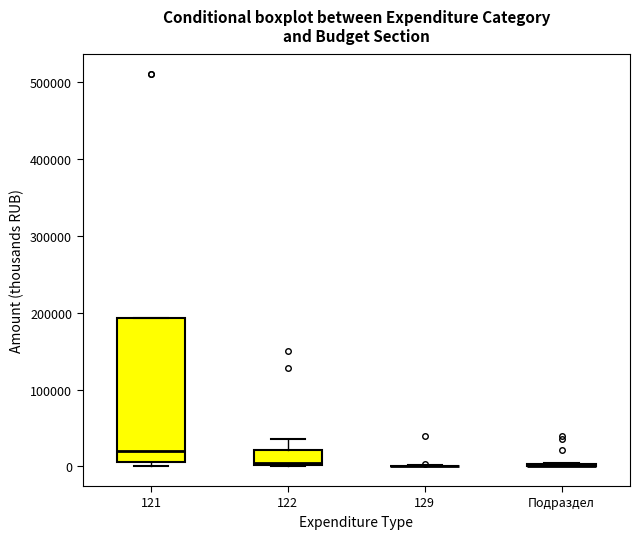

Reading left to right, transcribe this box plot: for each box, give where its median line is, the range the box spans, and where its two whiskers end, as read against the y-axis. The values are not printed on the chart, so give them approximately, as read against the axis.

121: median 20000, box 10000 to 190000, whiskers 0 to 190000
122: median 0, box 0 to 20000, whiskers 0 to 40000
129: box collapsed to a line at 0, whiskers 0 to 0
Подраздел: box collapsed to a line at 0, whiskers 0 to 0